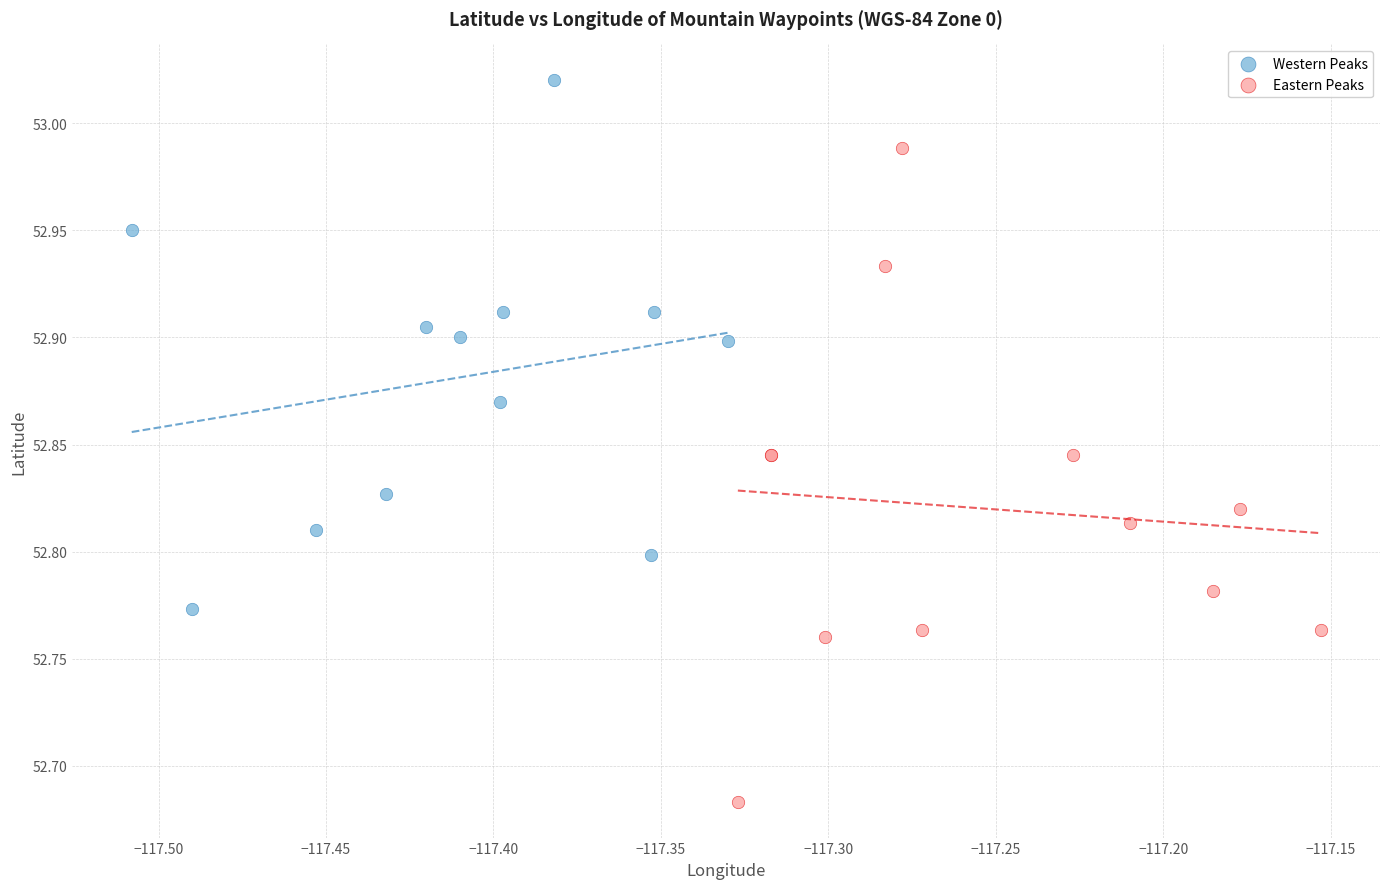

Which series contains the lowest Y value?

Eastern Peaks